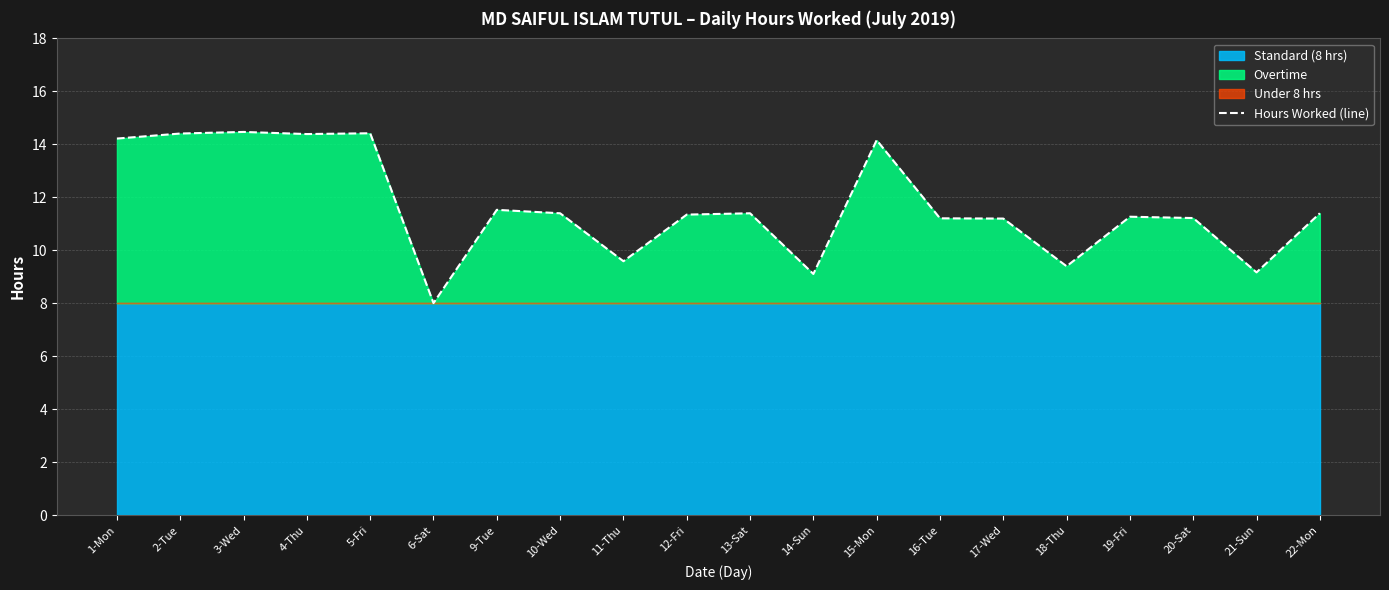

How many interior local valleys (lower than both neighbors) does the data have?

6